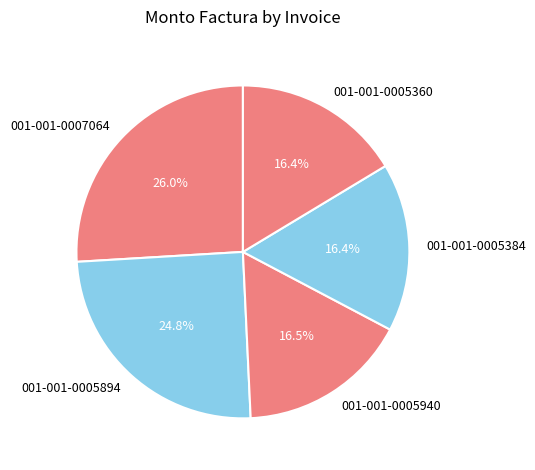

To the nearest percent, what is the average slice percentage?

20%